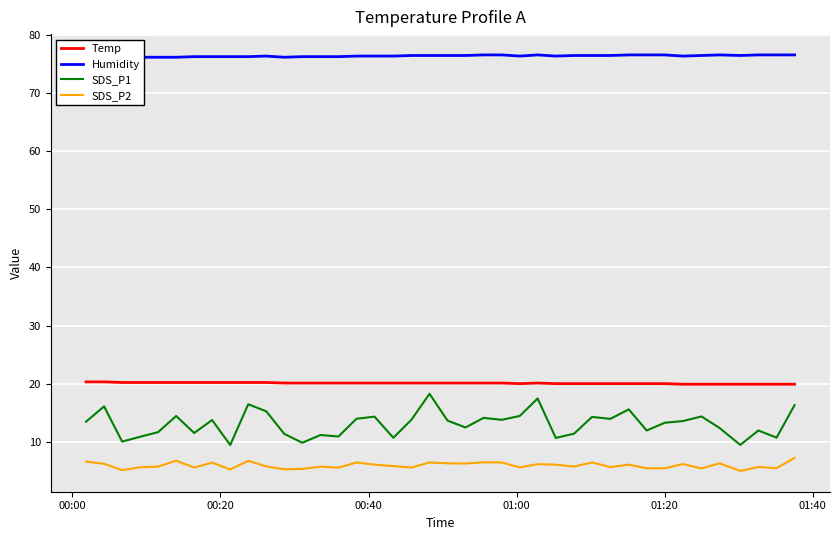

Reading left to right, list all the values displayed in this chart.

Temp: 20.3	20.3	20.2	20.2	20.2	20.2	20.2	20.2	20.2	20.2	20.2	20.1	20.1	20.1	20.1	20.1	20.1	20.1	20.1	20.1	20.1	20.1	20.1	20.1	20.0	20.1	20.0	20.0	20.0	20.0	20.0	20.0	20.0	19.9	19.9	19.9	19.9	19.9	19.9	19.9
Humidity: 76.3	76.3	76.2	76.2	76.2	76.2	76.3	76.3	76.3	76.3	76.4	76.2	76.3	76.3	76.3	76.4	76.4	76.4	76.5	76.5	76.5	76.5	76.6	76.6	76.4	76.6	76.4	76.5	76.5	76.5	76.6	76.6	76.6	76.4	76.5	76.6	76.5	76.6	76.6	76.6
SDS_P1: 13.4	16.1	10.0	10.8	11.7	14.4	11.5	13.7	9.4	16.4	15.2	11.3	9.8	11.2	10.9	13.9	14.3	10.7	13.8	18.2	13.6	12.4	14.1	13.8	14.4	17.4	10.7	11.4	14.3	13.9	15.6	11.9	13.3	13.6	14.3	12.3	9.4	11.9	10.7	16.3
SDS_P2: 6.6	6.2	5.1	5.6	5.7	6.7	5.5	6.4	5.2	6.7	5.8	5.2	5.3	5.7	5.5	6.4	6.0	5.8	5.5	6.4	6.3	6.2	6.5	6.4	5.6	6.1	6.0	5.7	6.4	5.6	6.0	5.4	5.4	6.2	5.4	6.3	5.0	5.7	5.5	7.2